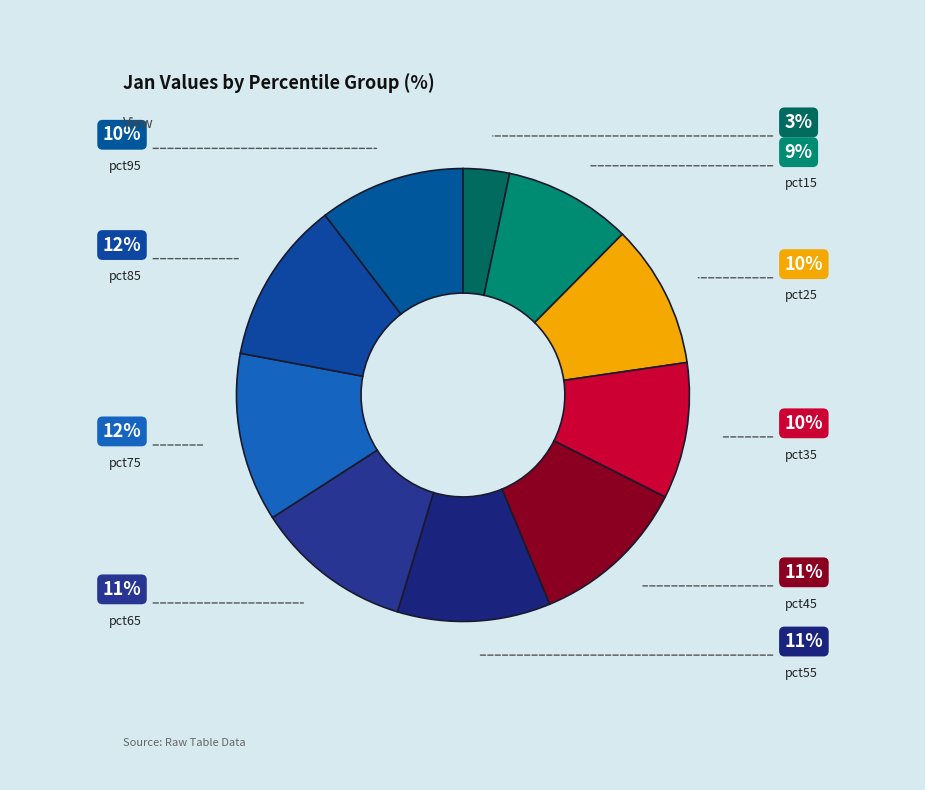

Is there any slice that represents more than half of the pie?

No